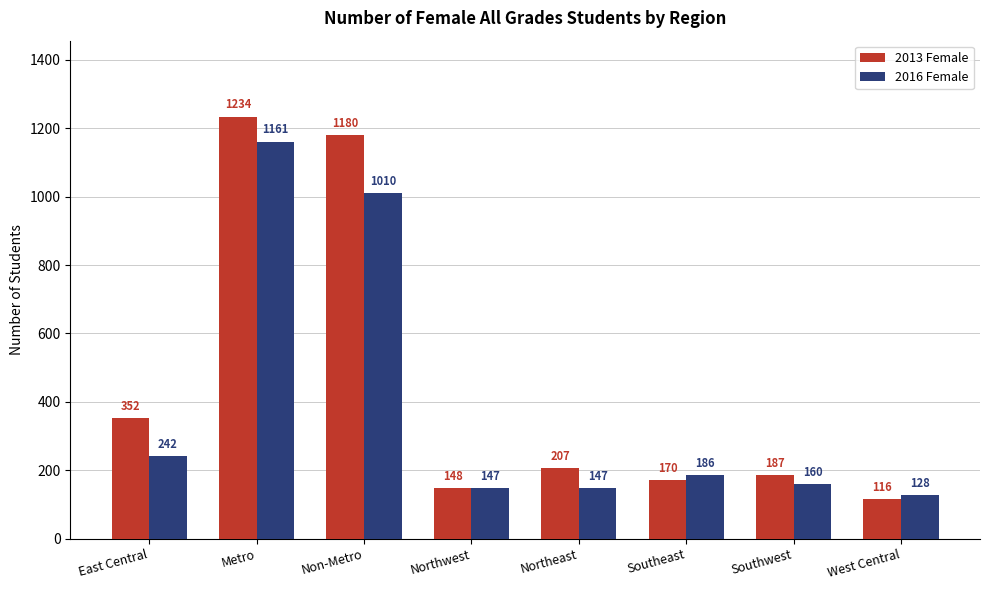

The 2013 Female series shows 37 at Southeast. True or false?

False